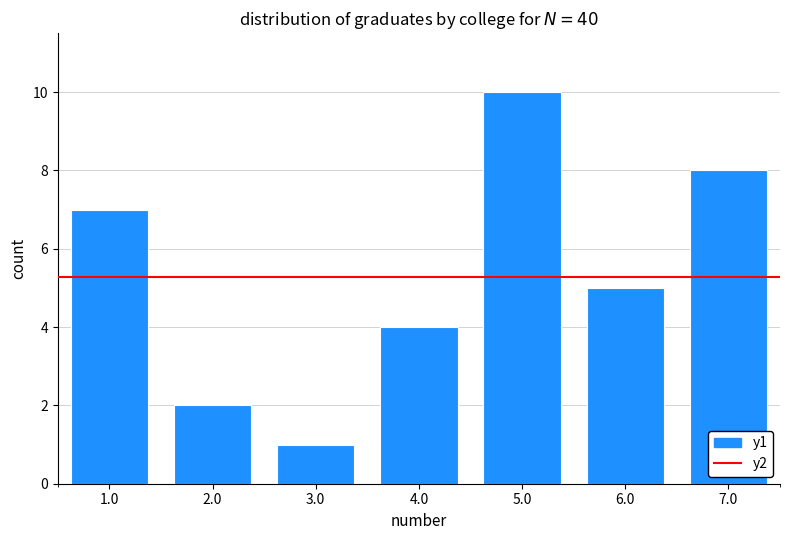

Reading left to right, list all the values displayed in this chart.

7	2	1	4	10	5	8